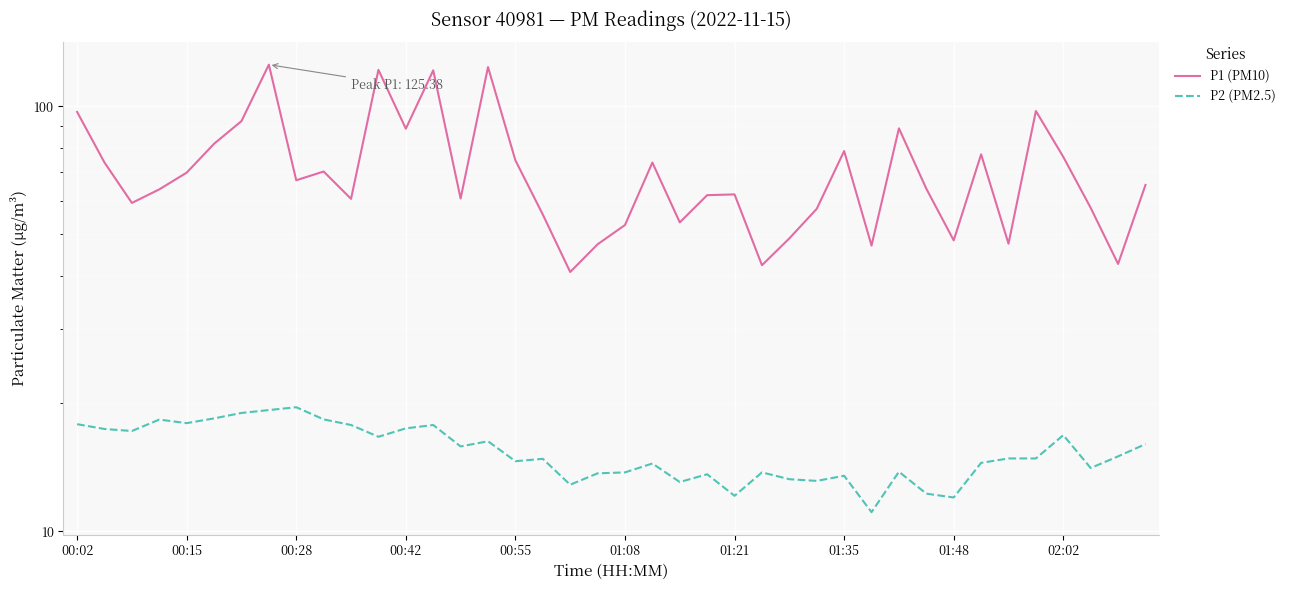

What is the highest value of the P2 (PM2.5) series?

19.6